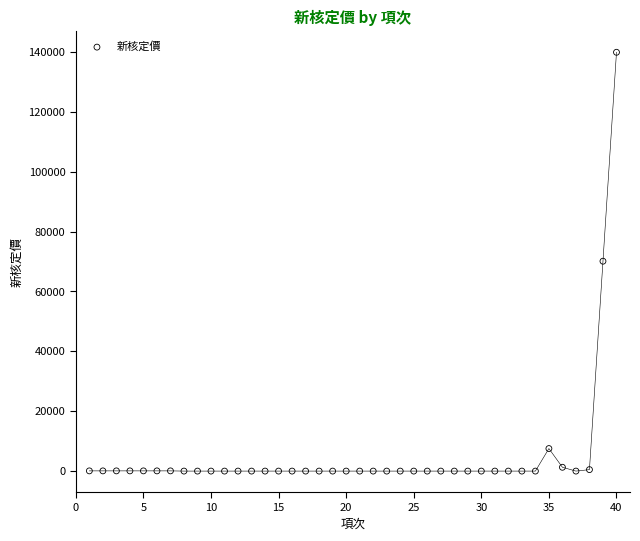

What is the range of Y values (max minus min)?

139904